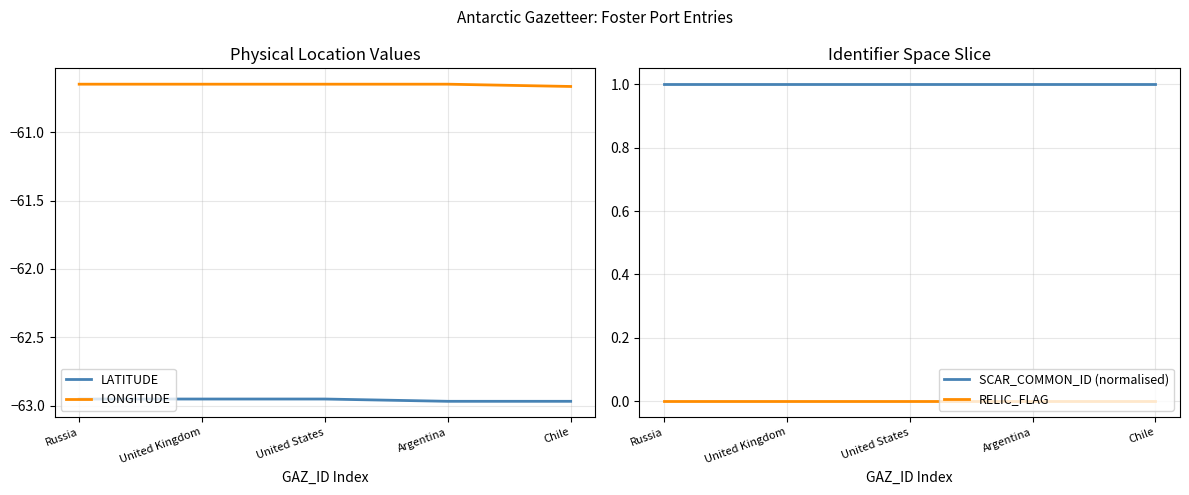

Between Russia and Argentina, which series saw the biggest shift?

LATITUDE